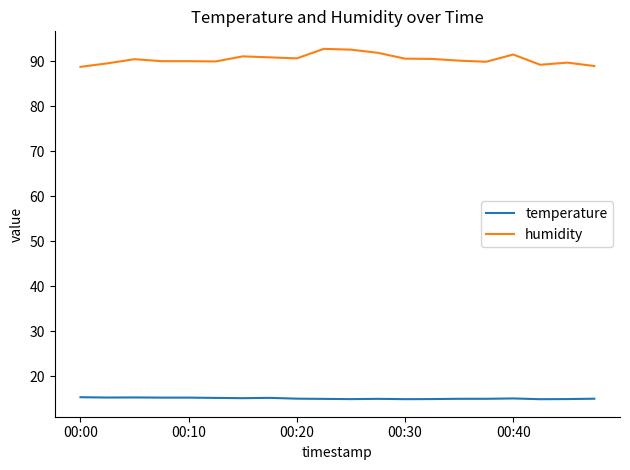

What is the greatest value displayed?

92.8